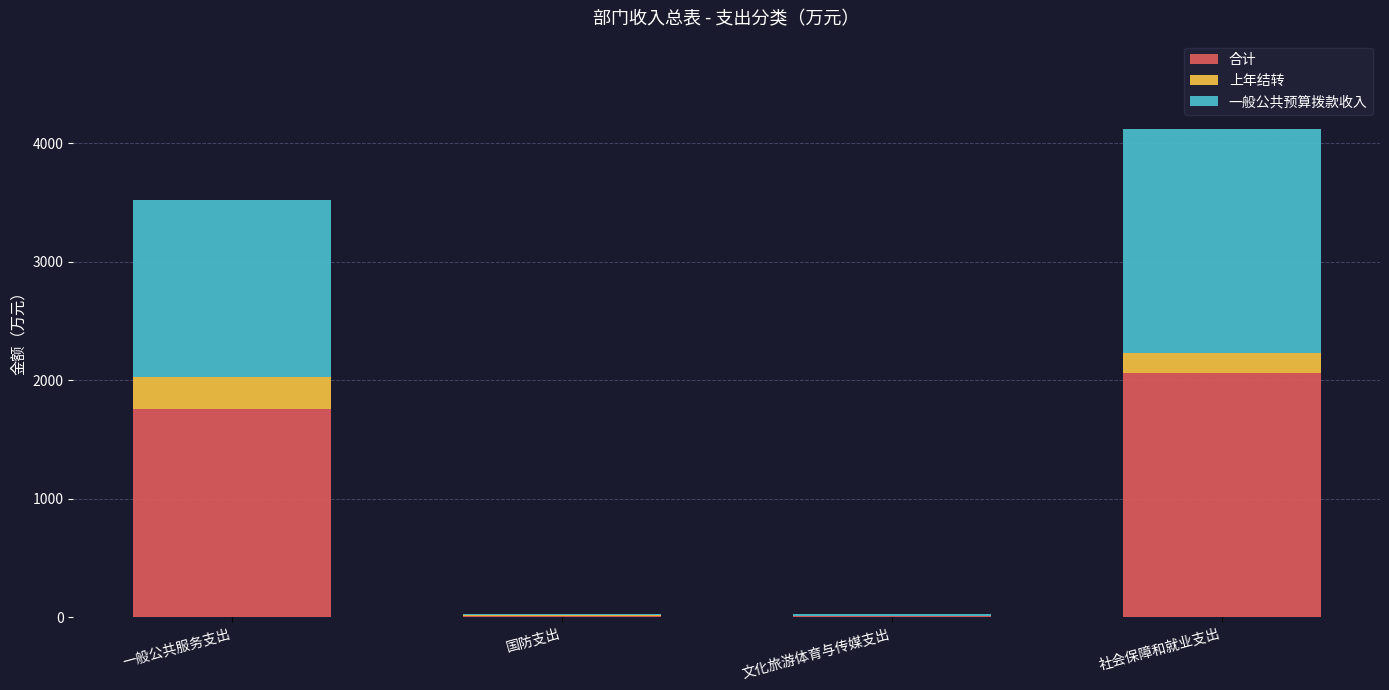

Does the chart contain stacked bars?

Yes